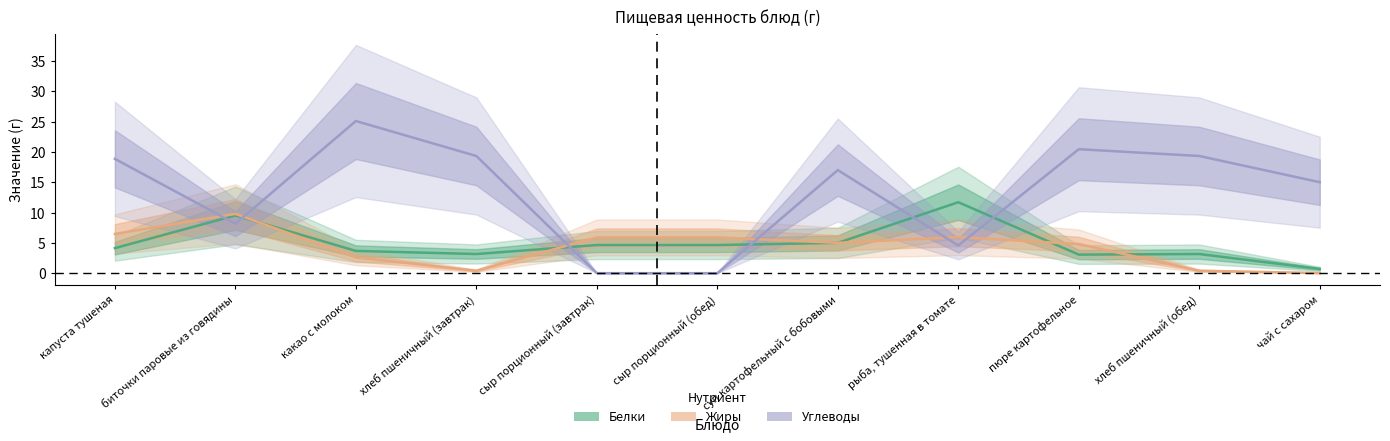

Reading left to right, what are all the values shown in this chart?

Белки: 4.1	9.5	3.7	3.2	4.6	4.6	5.0	11.7	3.1	3.2	0.7
Жиры: 6.5	9.8	2.6	0.4	5.9	5.9	5.0	5.9	4.8	0.4	0.0
Углеводы: 18.9	8.2	25.1	19.3	0.0	0.0	17.0	4.6	20.4	19.3	15.0